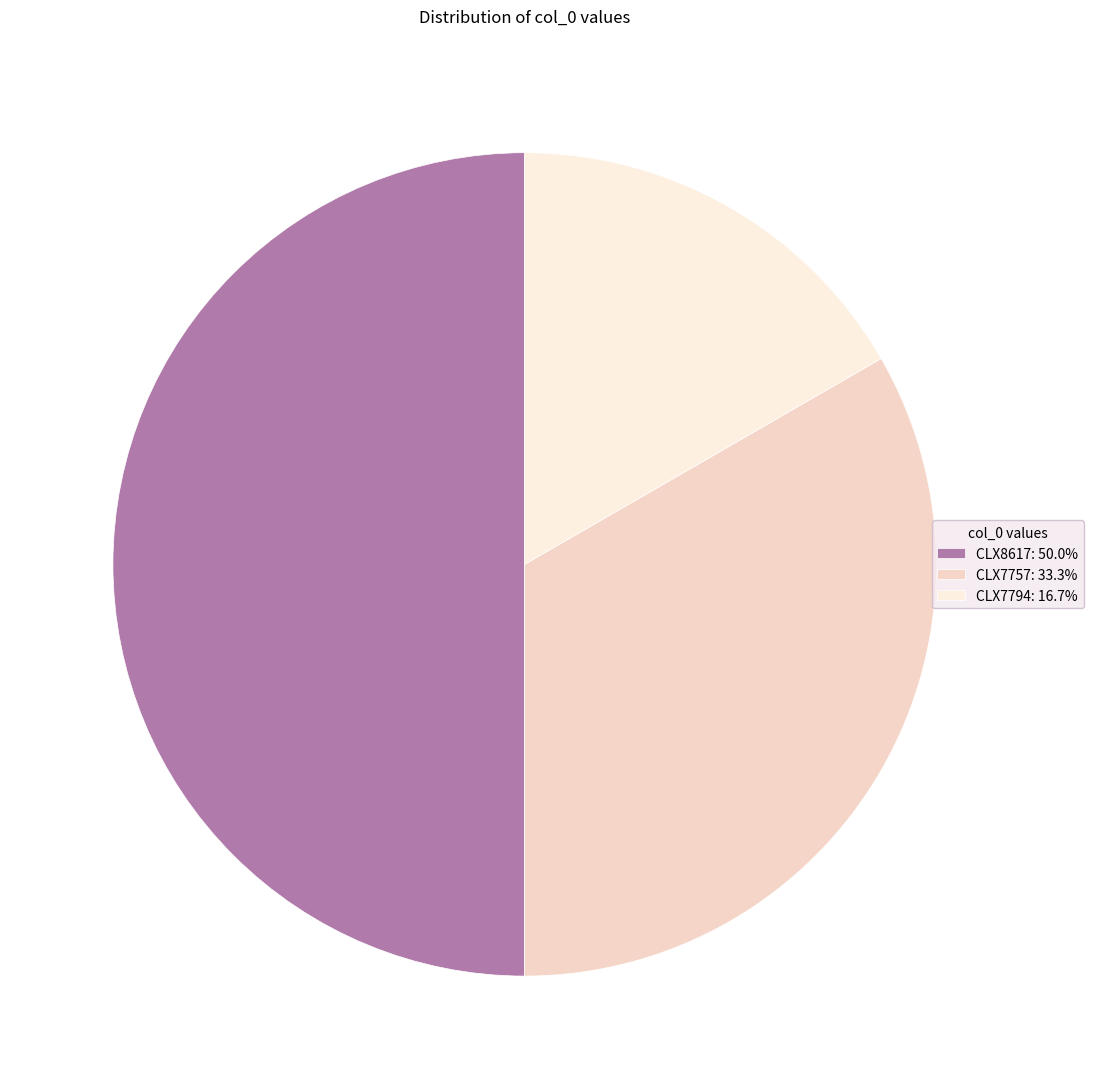

How many slices are in this pie chart?

3